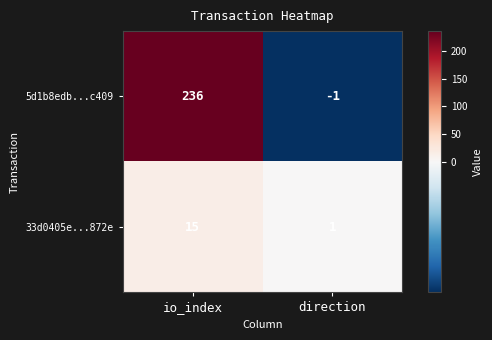

Reading left to right, list all the values displayed in this chart.

5d1b8edb...c409: io_index=236	direction=-1
33d0405e...872e: io_index=15	direction=1